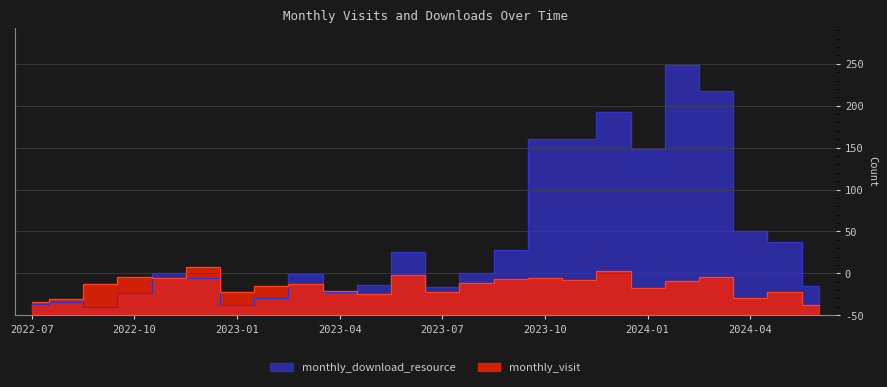

What is the difference between the maximum and second lowest values in the monthly_download_resource series?

286